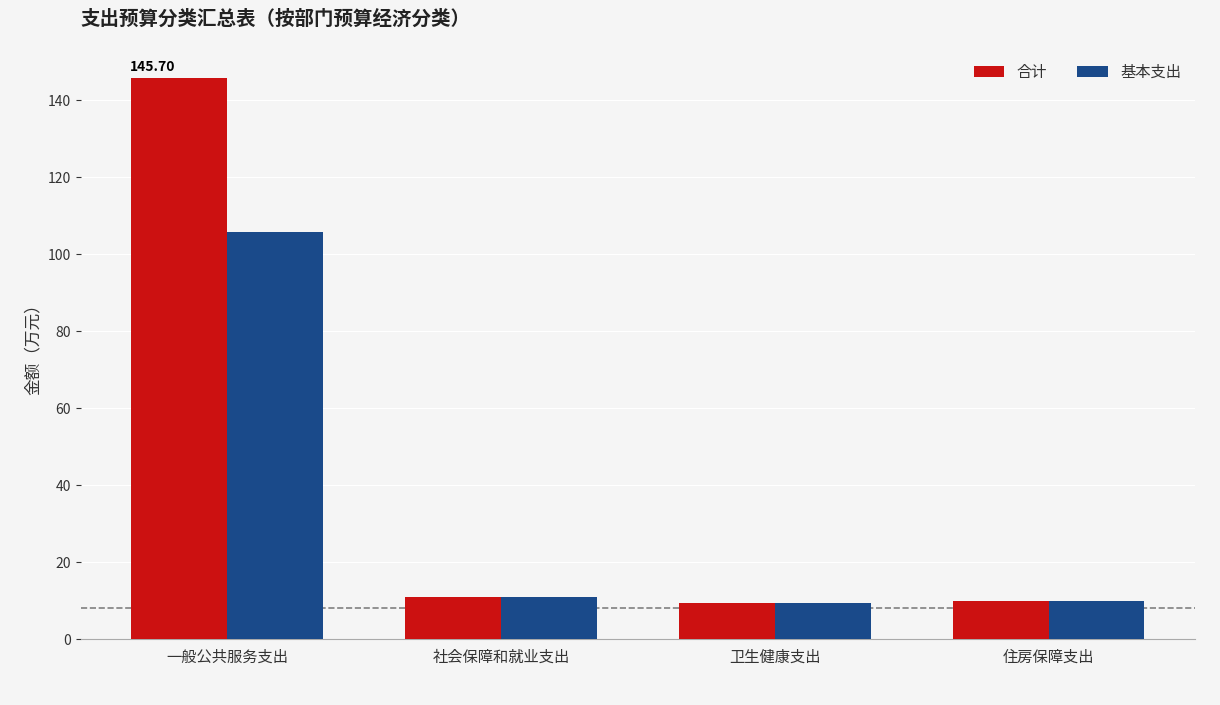

How many groups of bars are there?

4